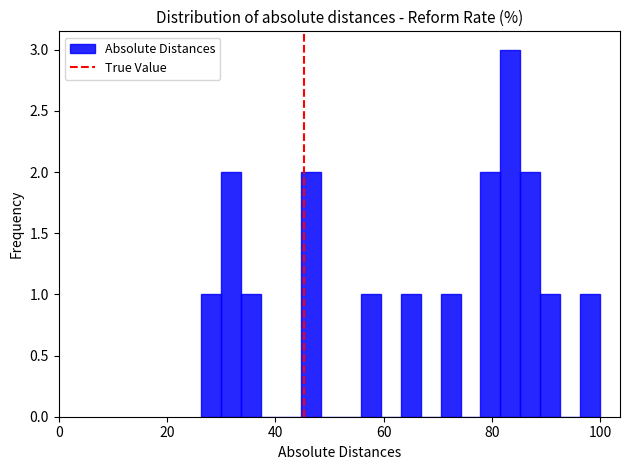

Around what value on the x-axis is the tallest bar? Give the approximate position of its centre, as read against the axis.

84